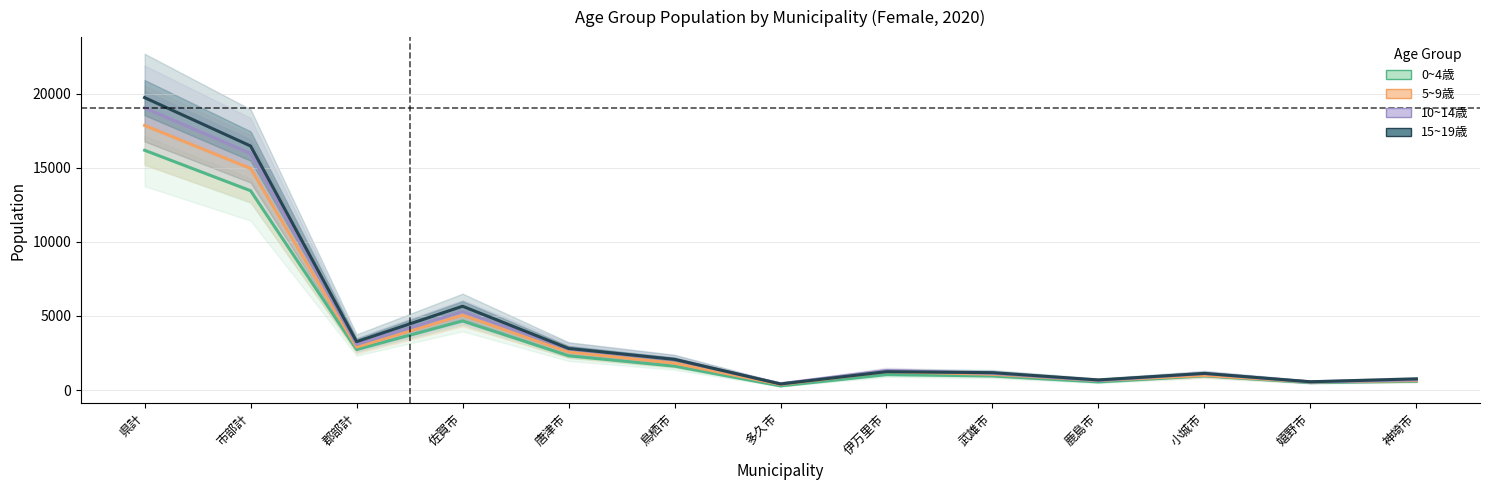

What is the lowest value of the 5~9歳 series?

379